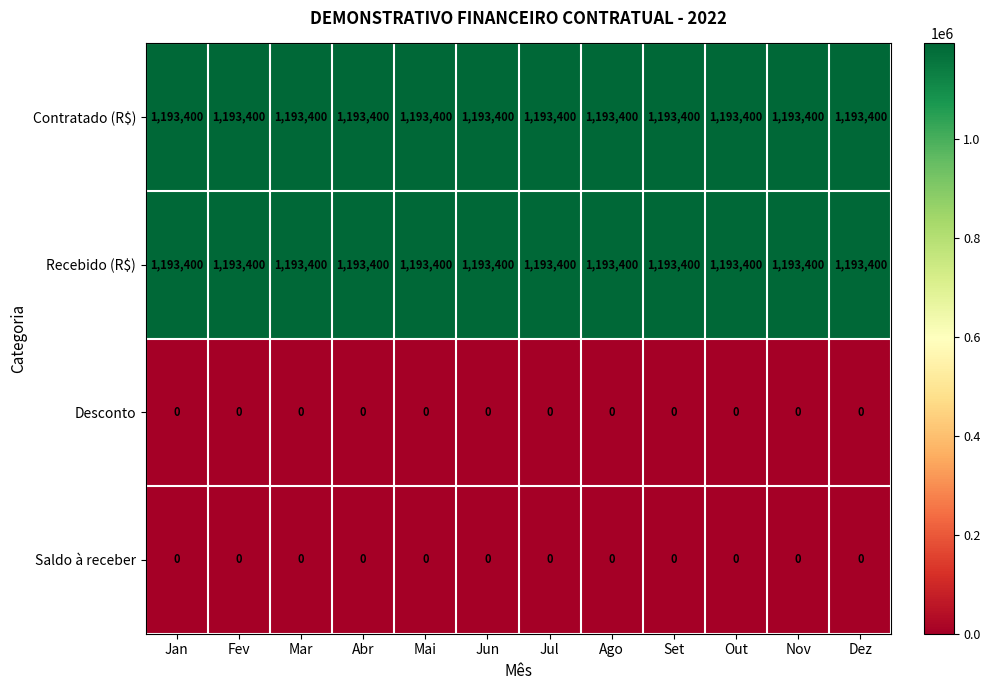

Is the value of Saldo à receber at Jan greater than the value of Recebido (R$) at Ago?

No